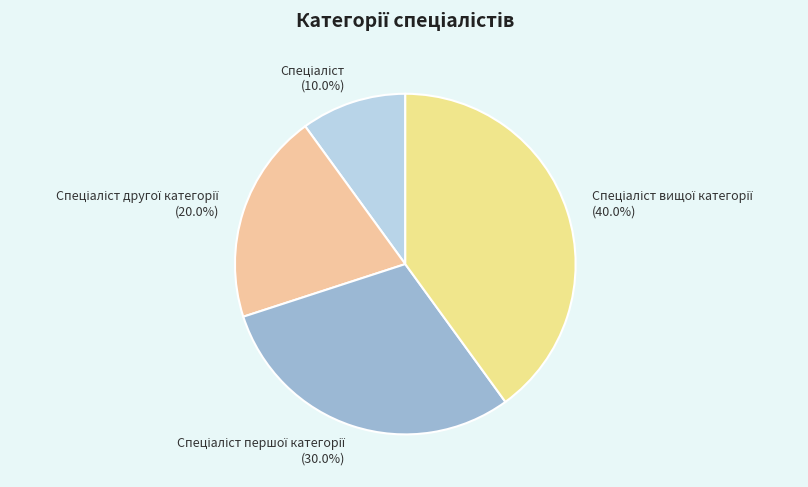

Does any single category account for the majority?

No